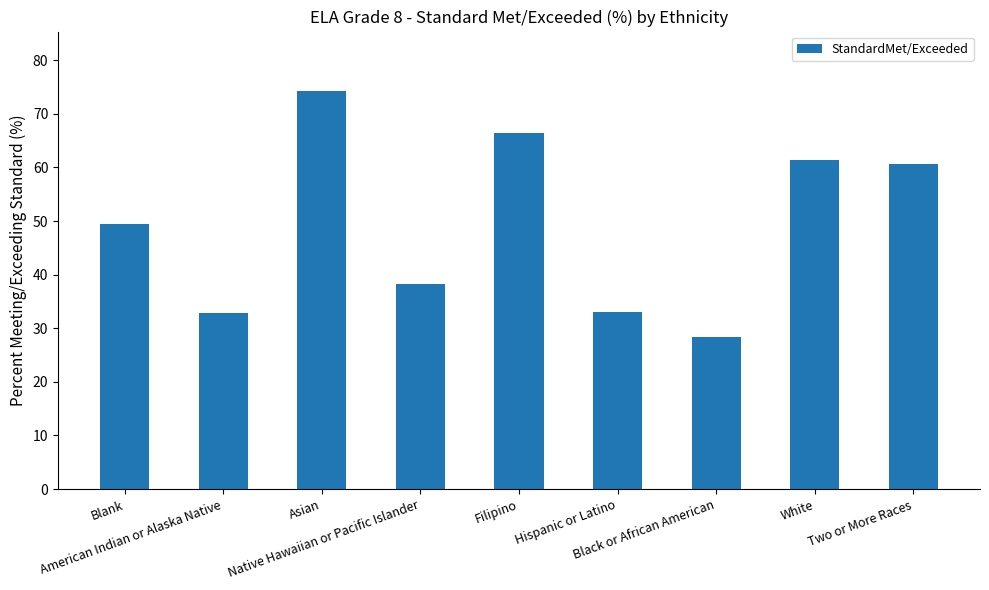

What is the value of the 8th bar from the left?

61.5